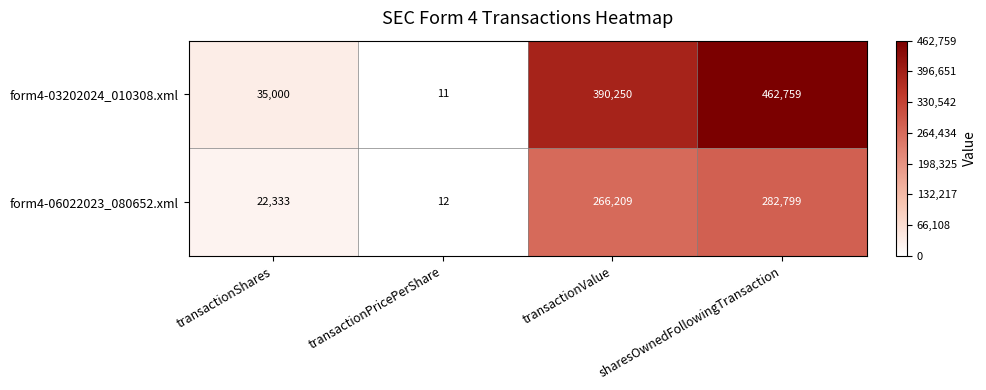

At which category is the sum across all series the highest?

sharesOwnedFollowingTransaction